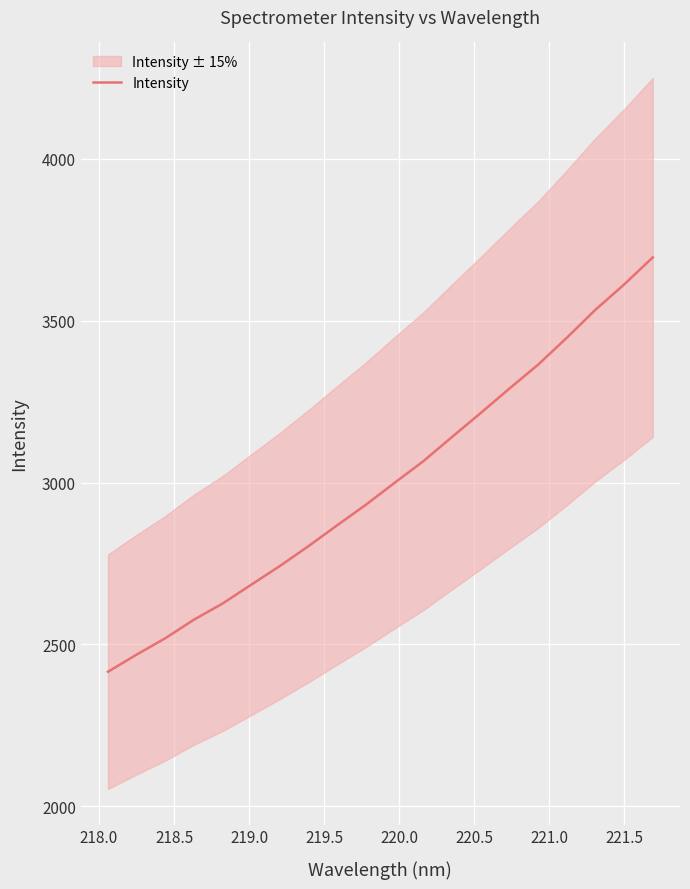

What is the difference between the maximum and minimum values?

1280.2